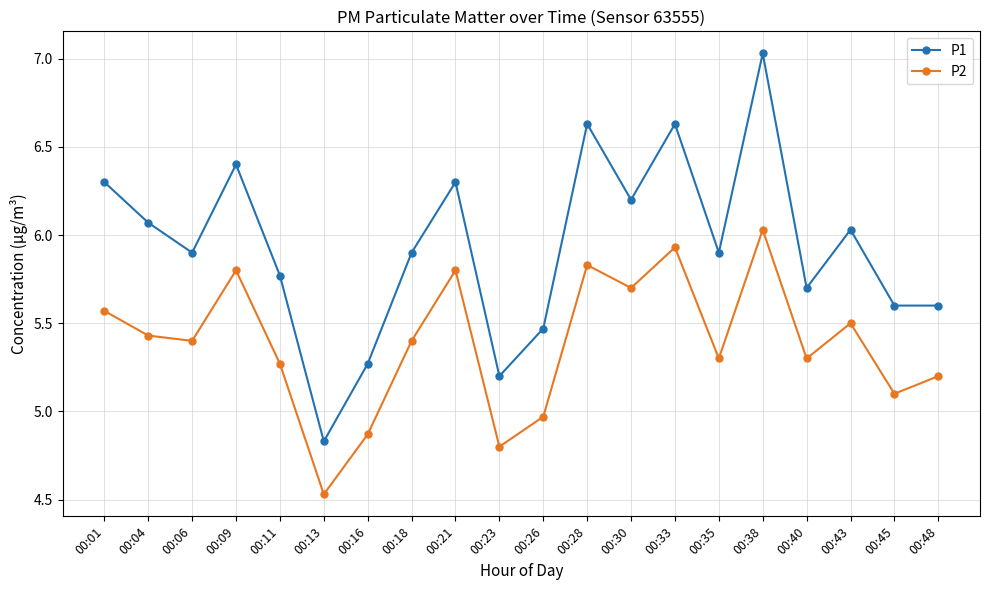

How many lines are shown in the chart?

2